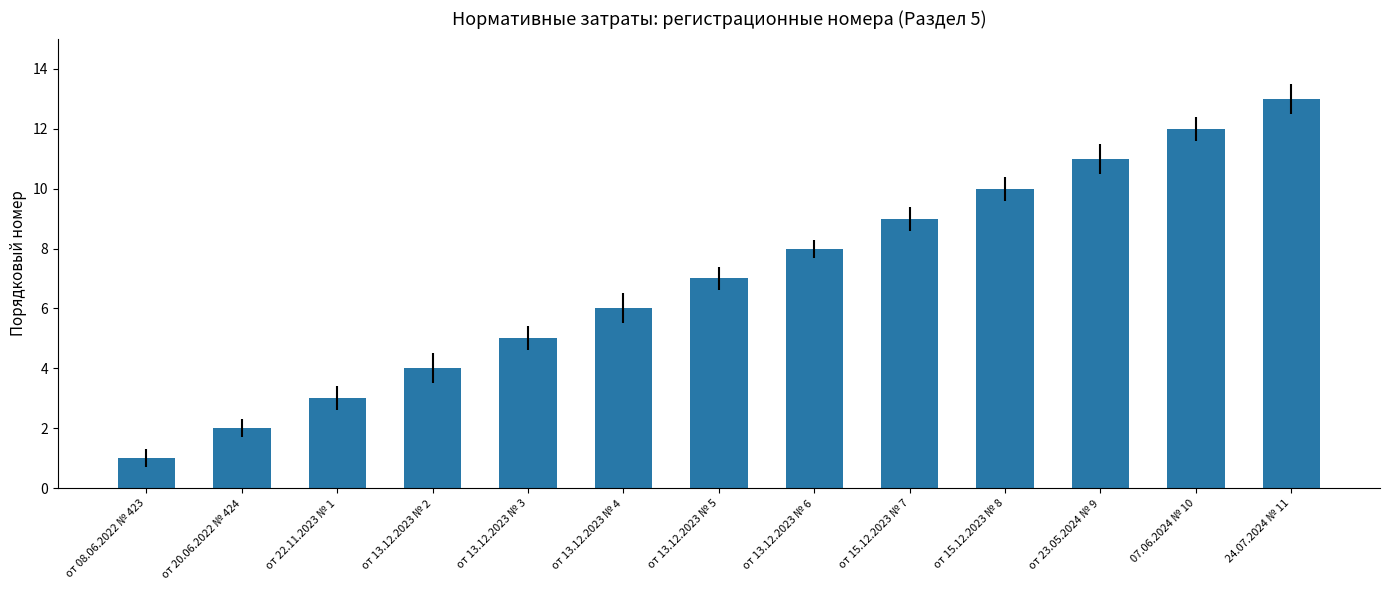

How many categories are shown in the chart?

13